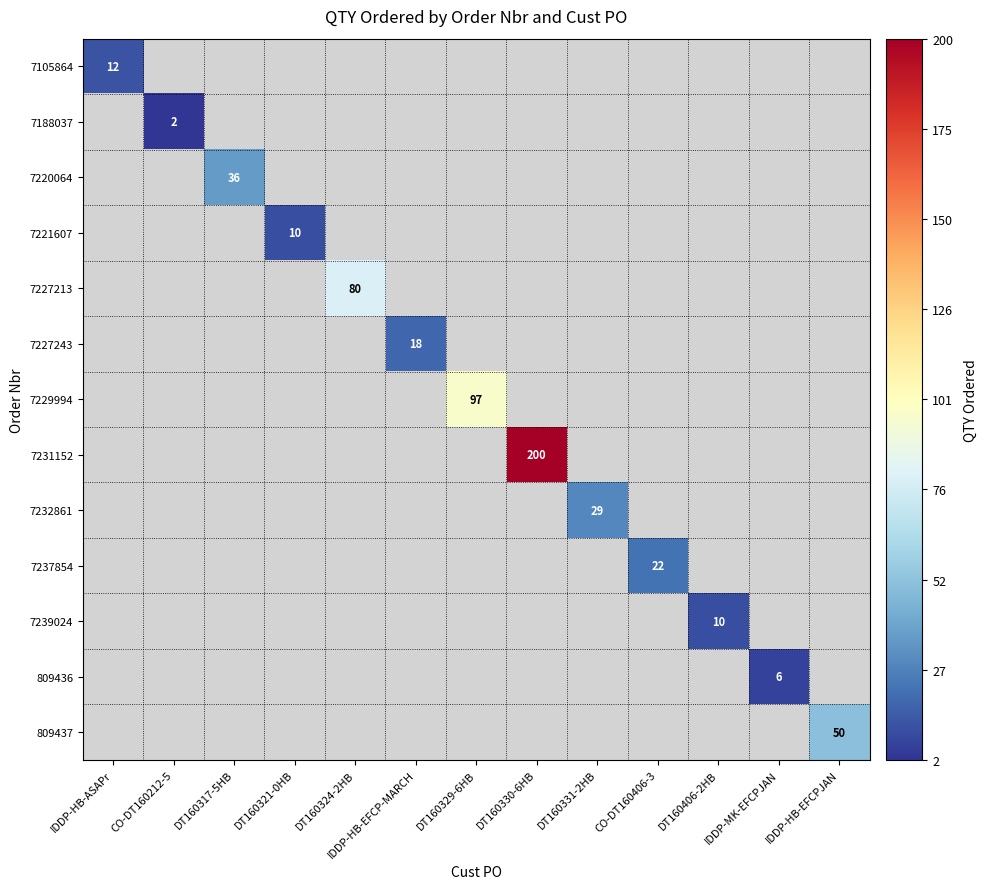

Which series has the largest range (max minus min)?

7105864